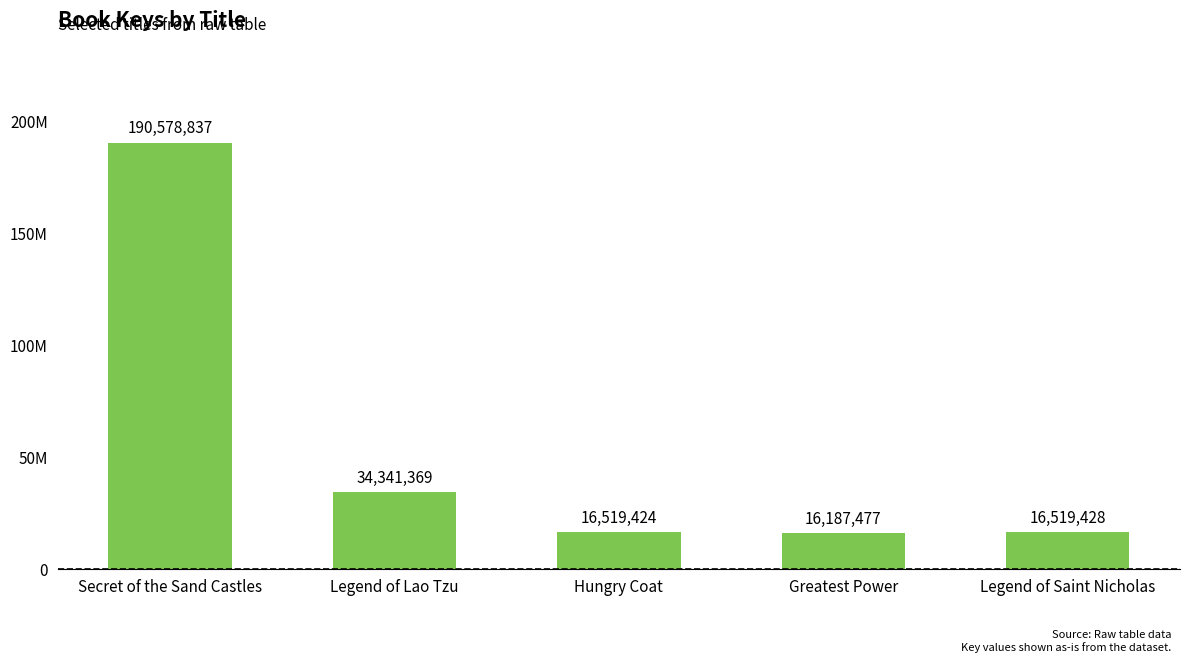

List the labels in order of value, smallest first.

Greatest Power, Hungry Coat, Legend of Saint Nicholas, Legend of Lao Tzu, Secret of the Sand Castles